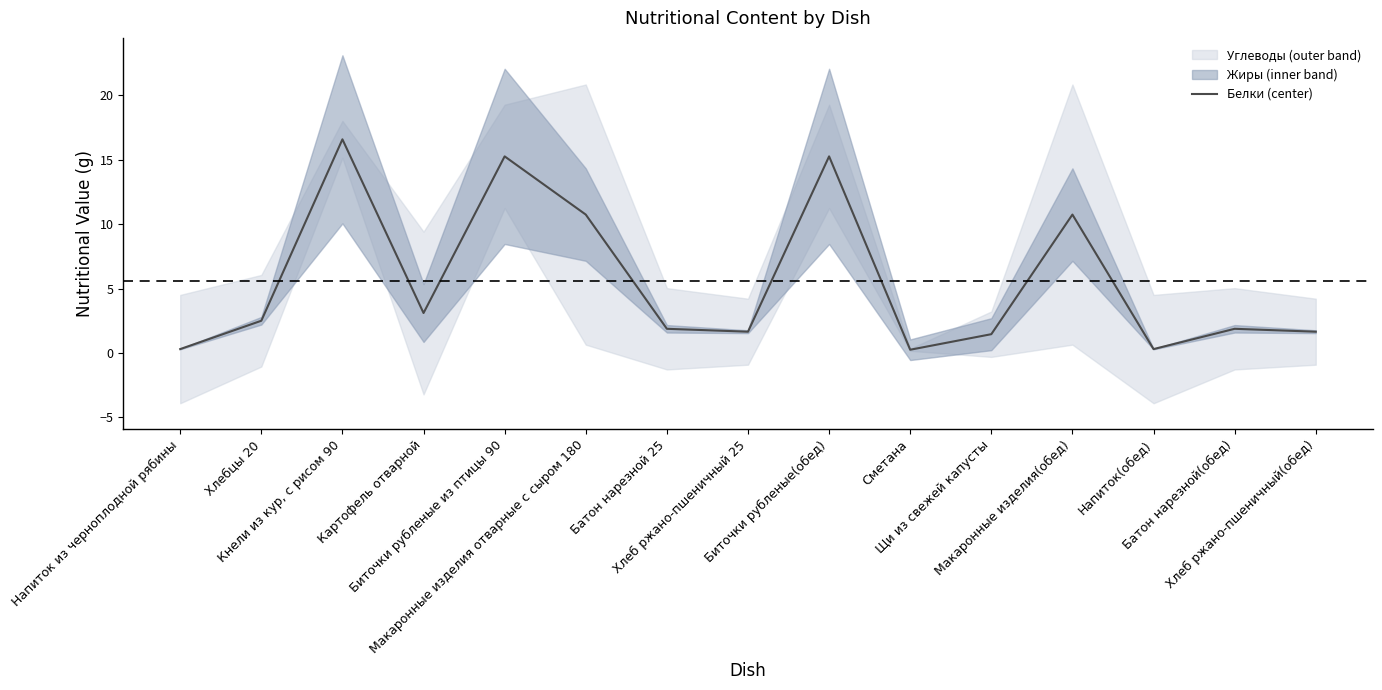

What is the change in value from Кнели из кур, с рисом 90 to Щи из свежей капусты?

-15.1